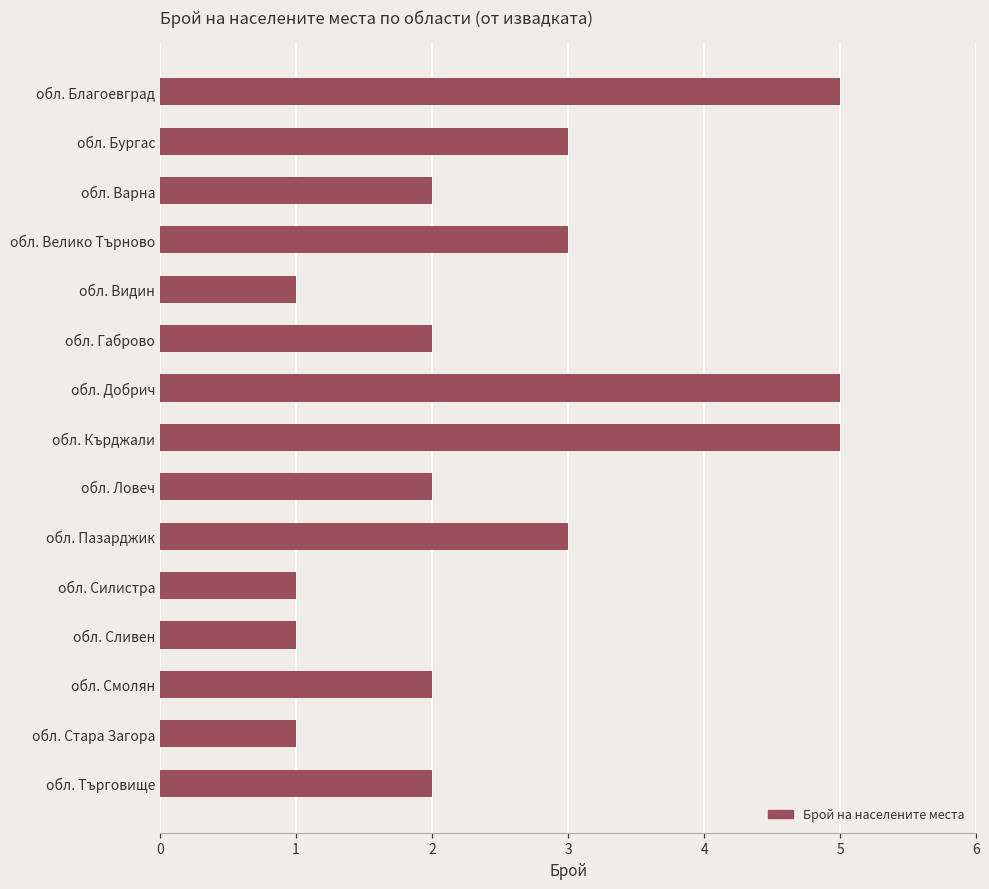

How many series are shown in this chart?

1